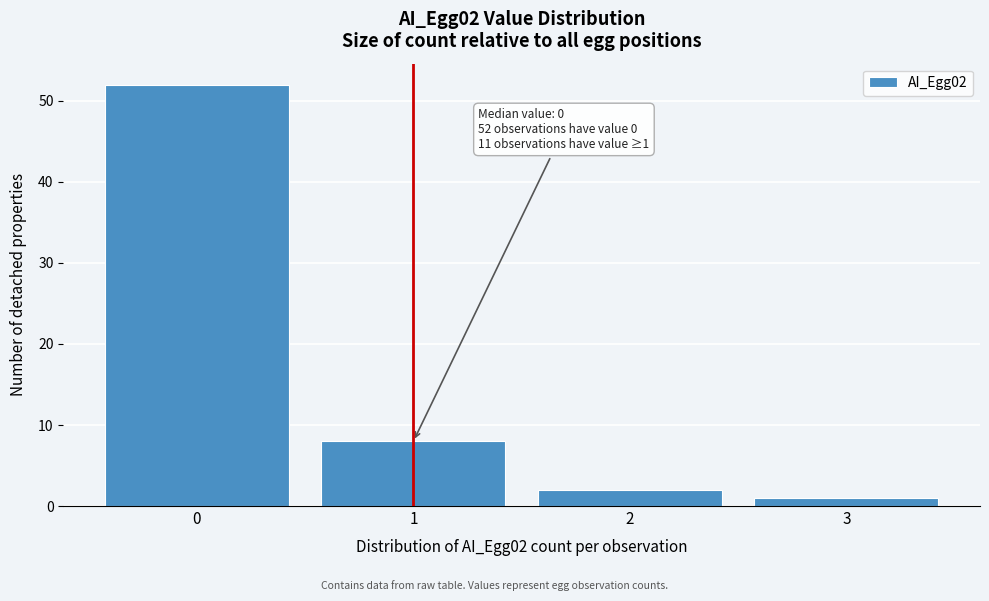

Which range on the x-axis has the tallest bar?

-0.5 to 0.5